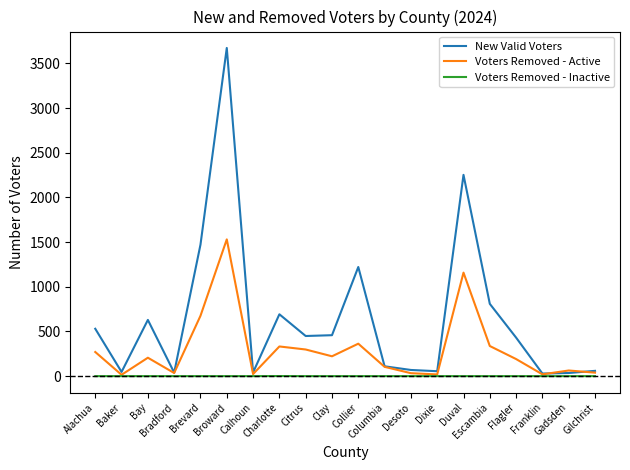

True or false: New Valid Voters has a value of 458 at Clay.

True